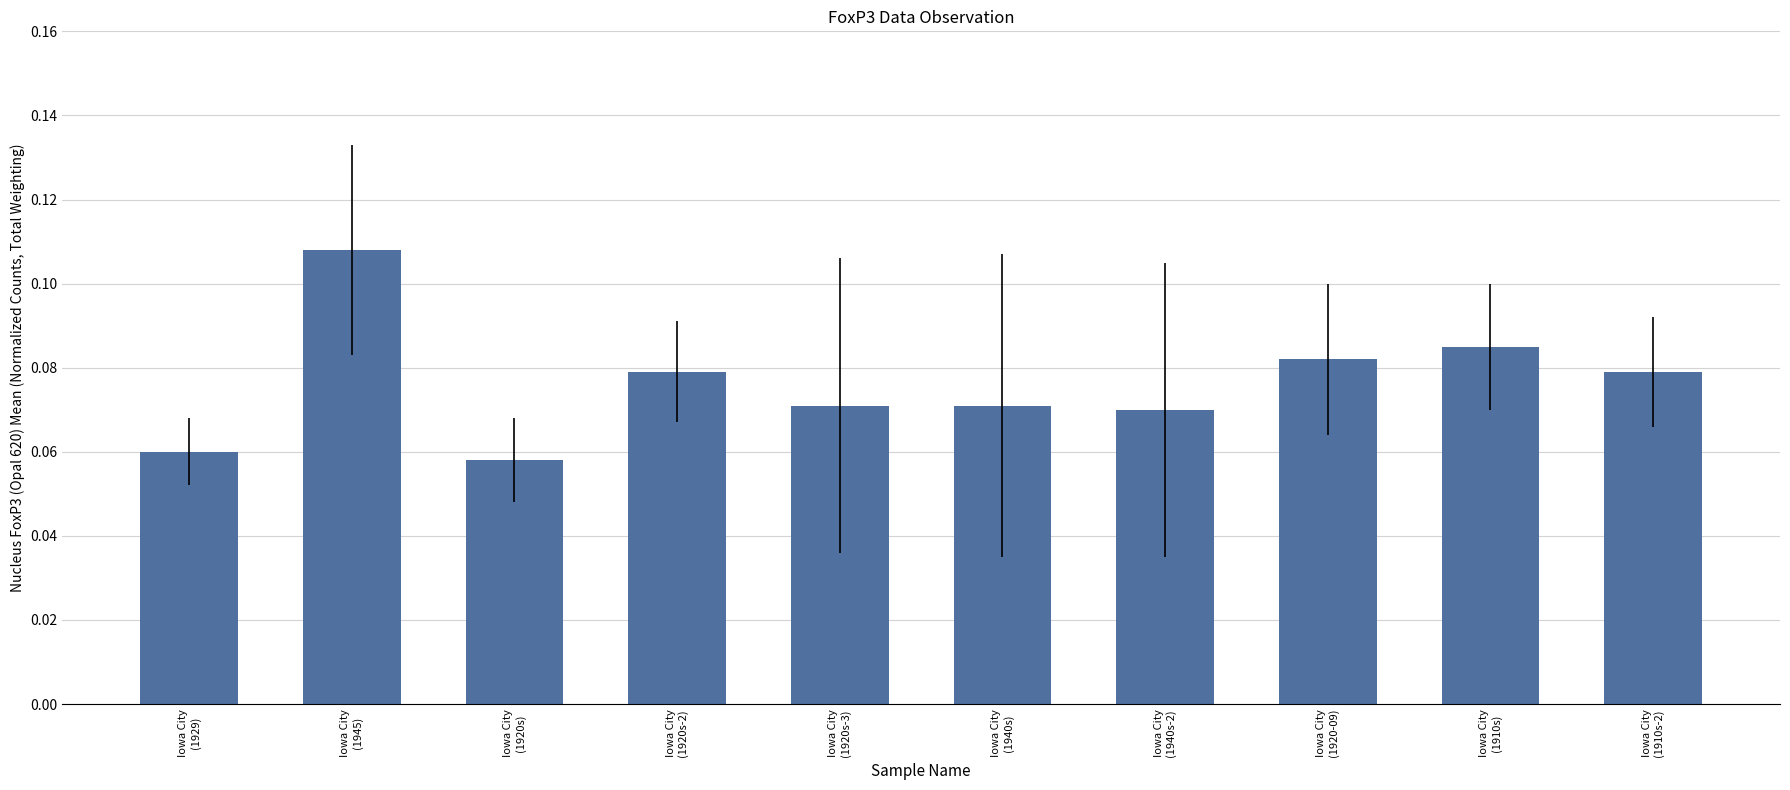

What is the sum of all values?

0.8